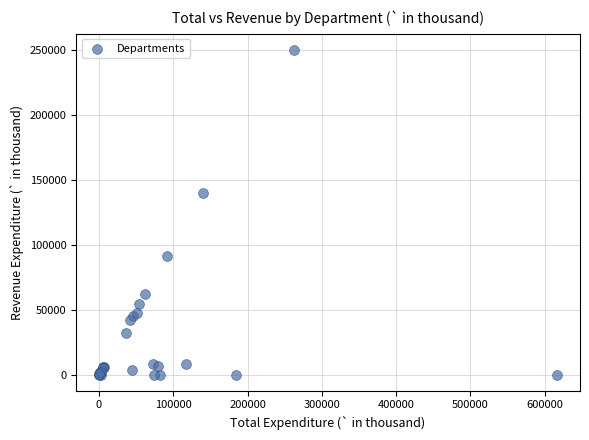

What Y value in the scatter plot is closest to 125177?

140001